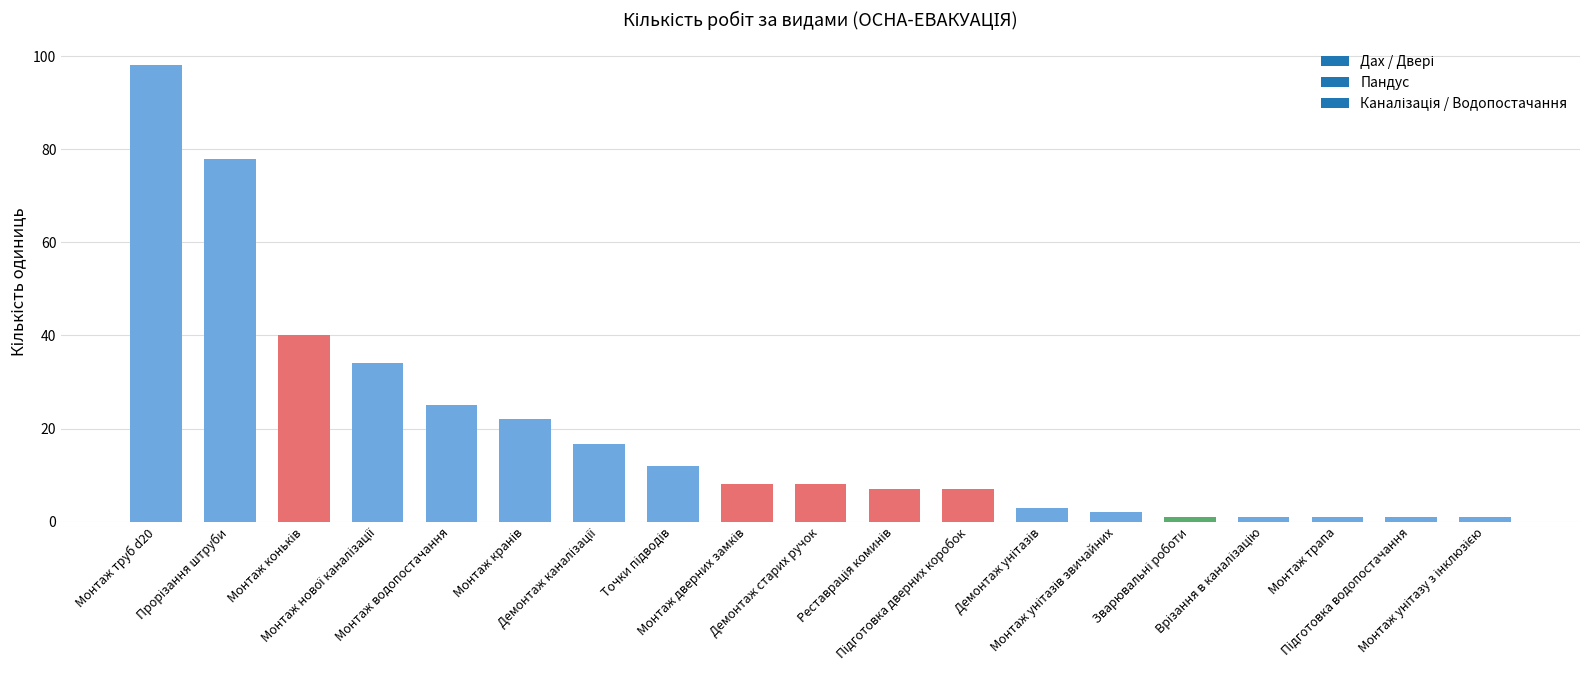

What is the value of the 2nd bar from the left?

78.0